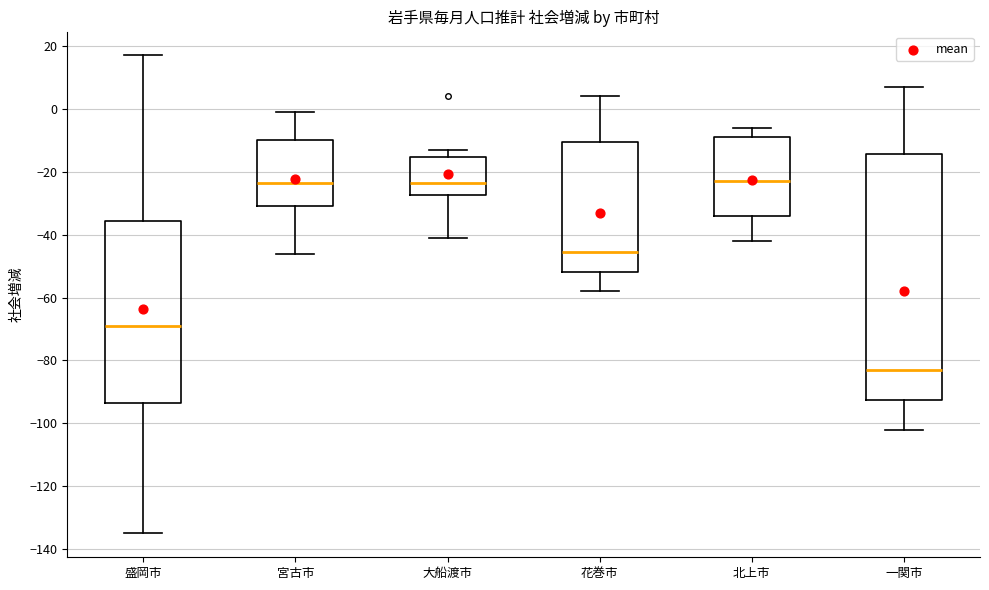

Which box's median line is the lowest?

一関市